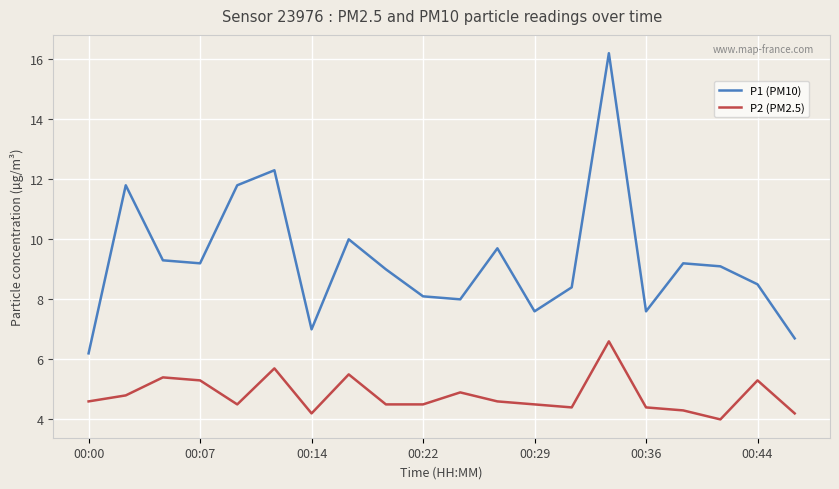

What is the difference between the second highest and minimum values in the P2 (PM2.5) series?

1.7